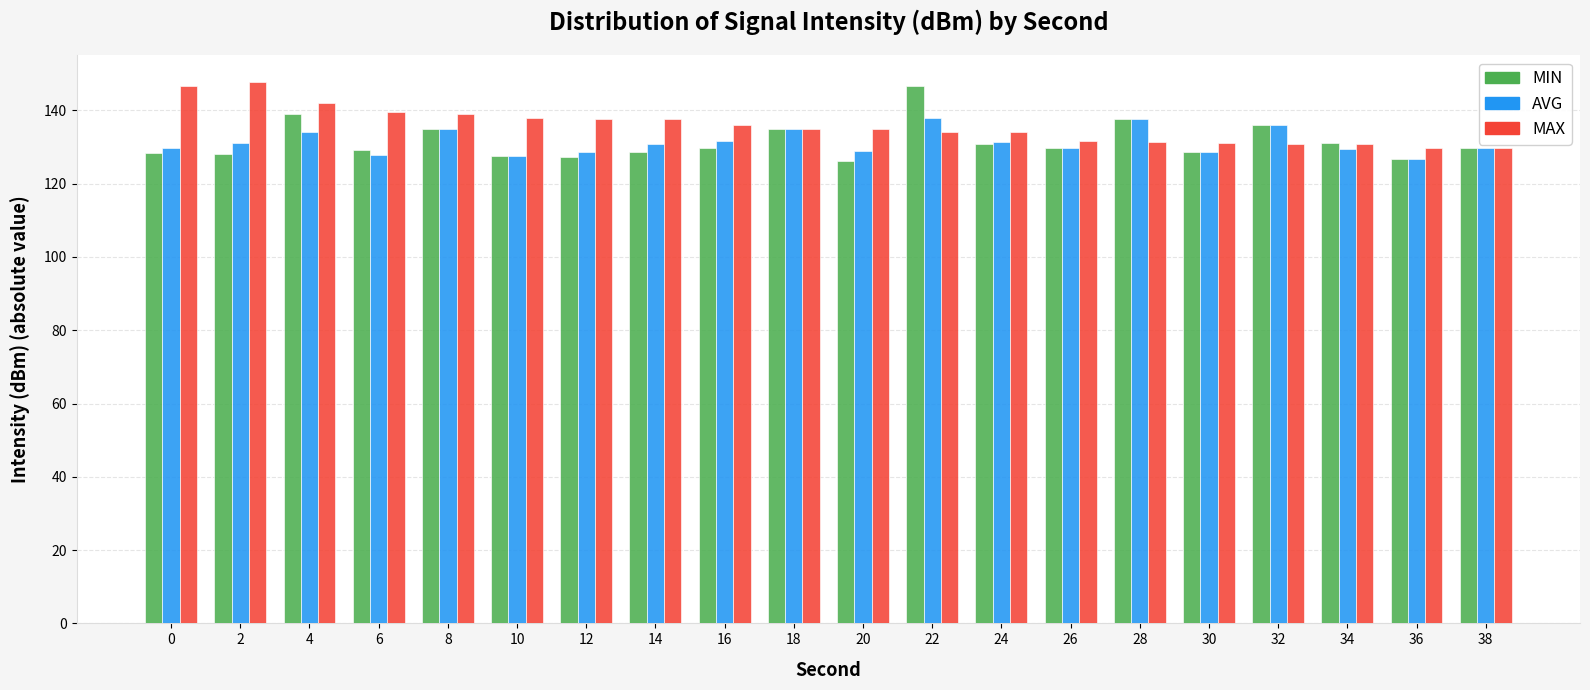

The value of MIN at 20 is 126.2. True or false?

True